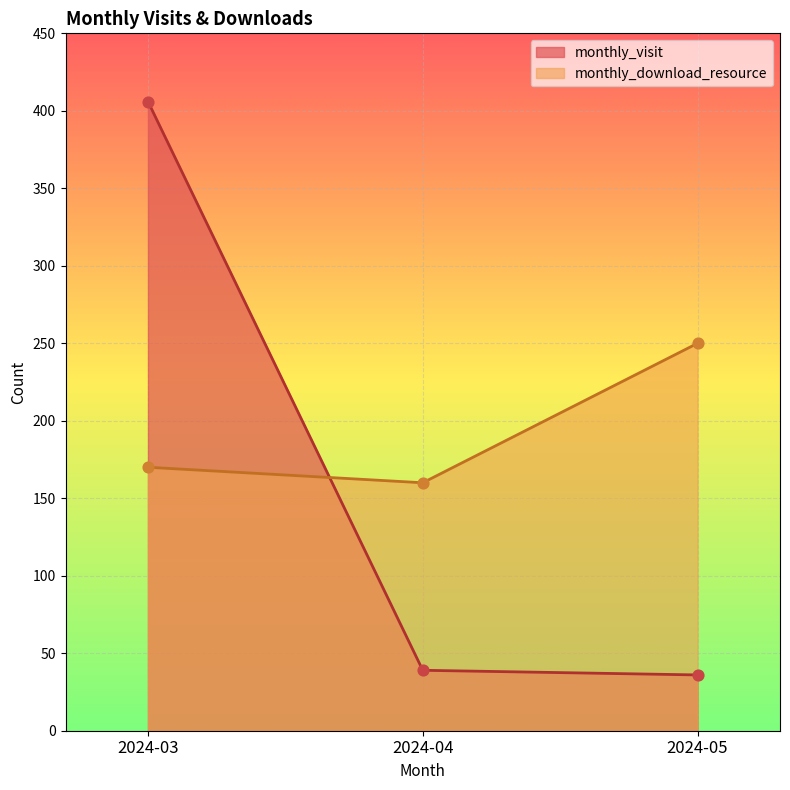

Which series reaches the minimum Y coordinate?

monthly_visit